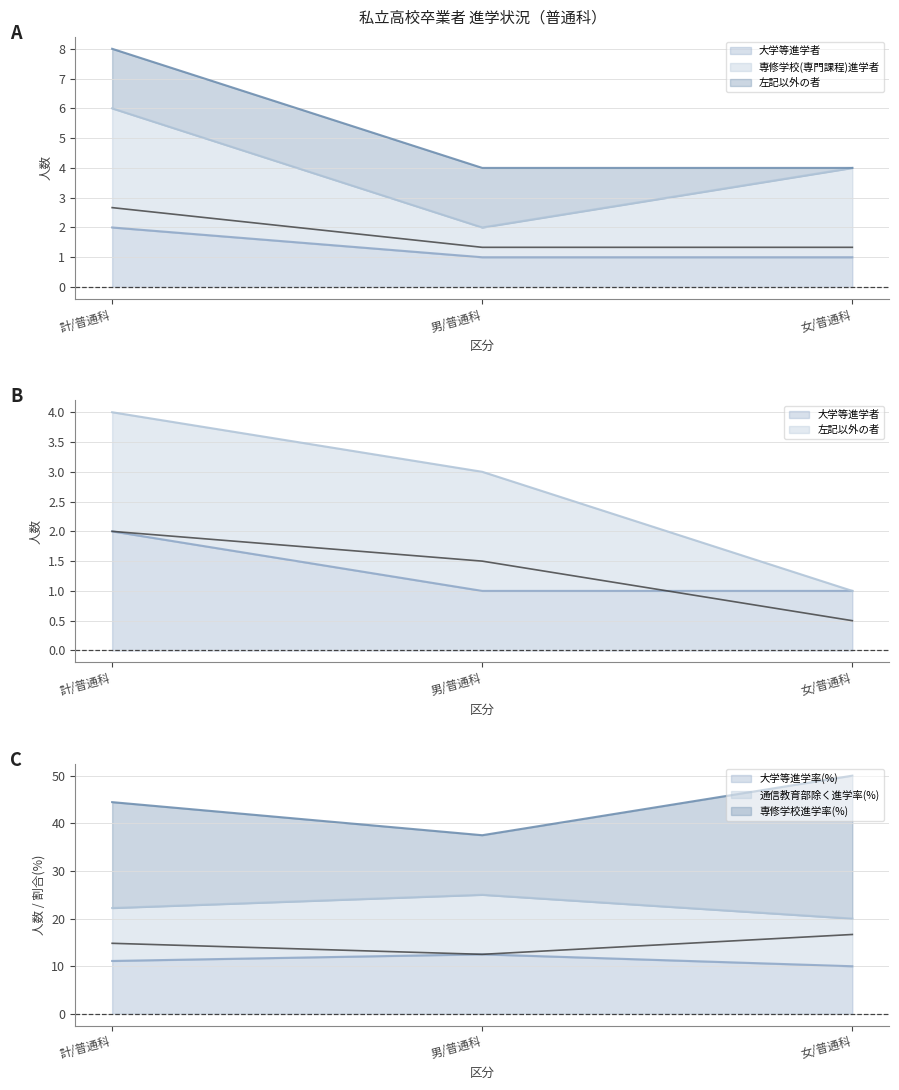

The 大学等進学率(%) series shows 10.0 at 女/普通科. True or false?

True